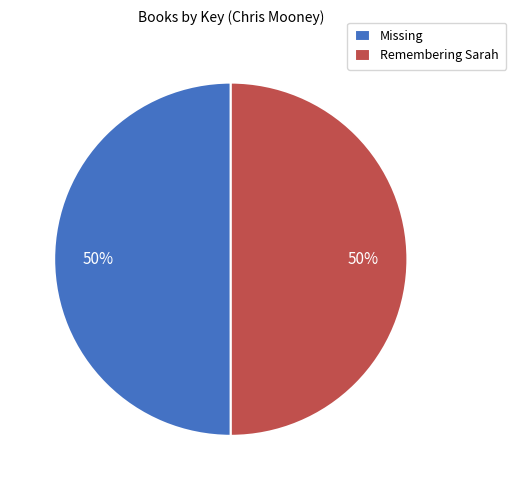

To the nearest percent, what is the combined percentage of Missing and Remembering Sarah?

100%